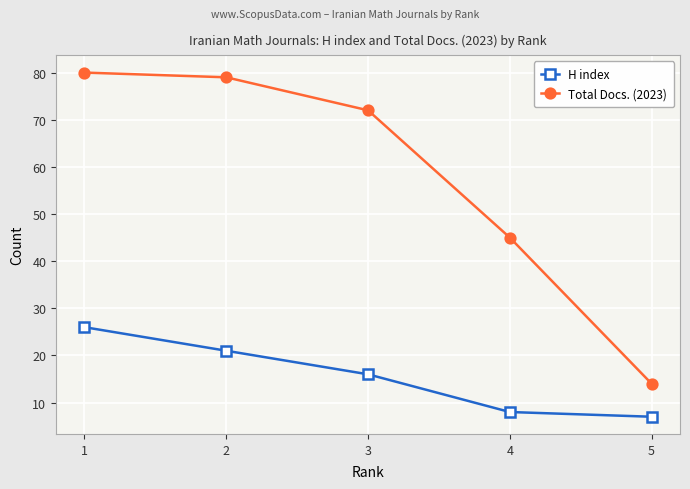

True or false: H index and Total Docs. (2023) cross at least once.

False